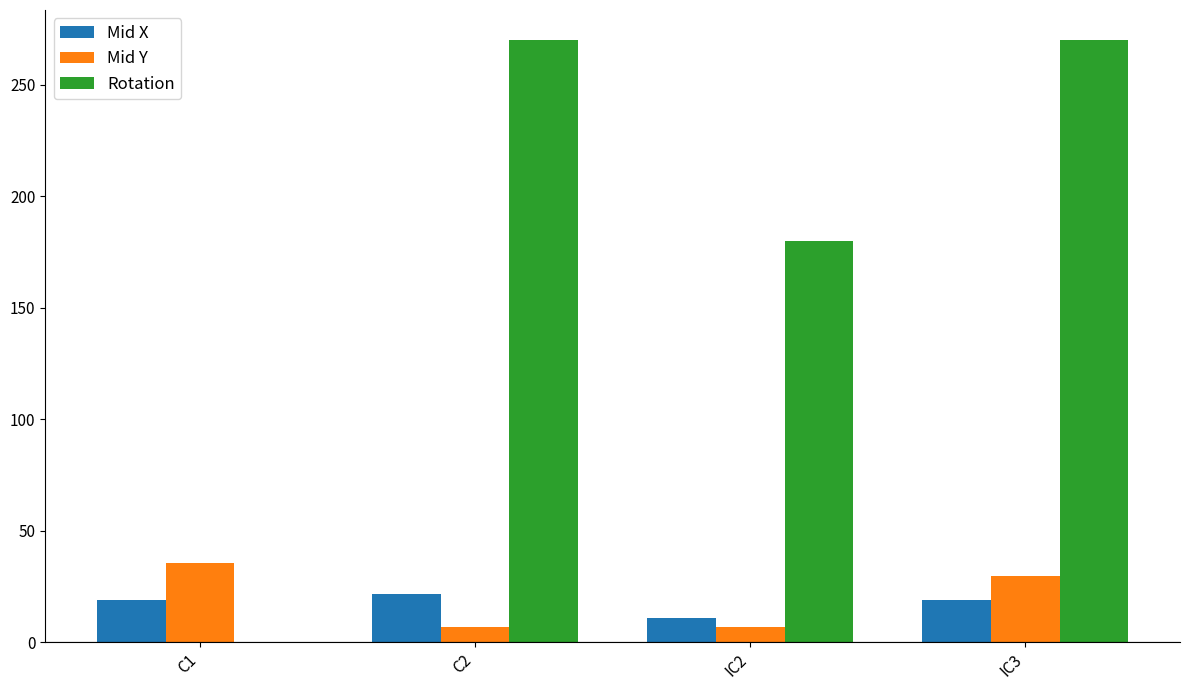

How many groups of bars are there?

4